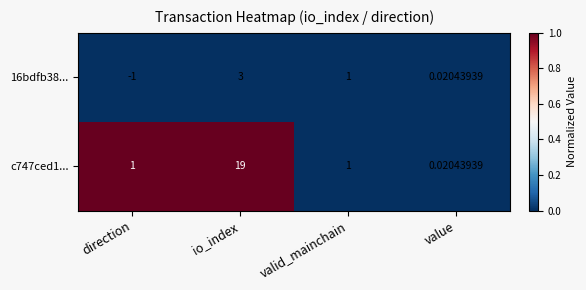

Which category has the lowest value across all series?

direction